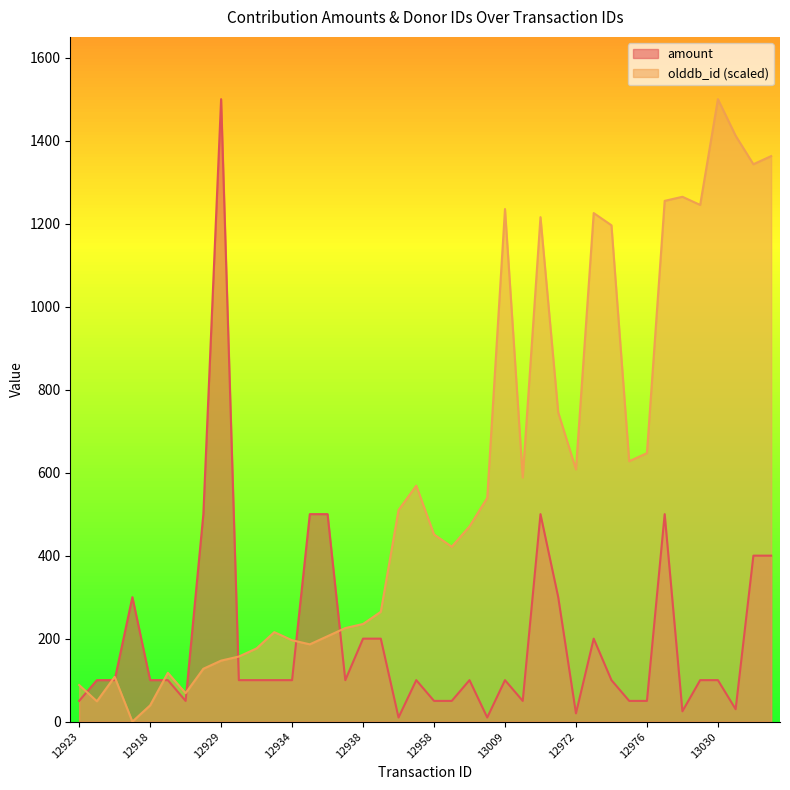

At how many categories does at least one series exceed 1101?

12